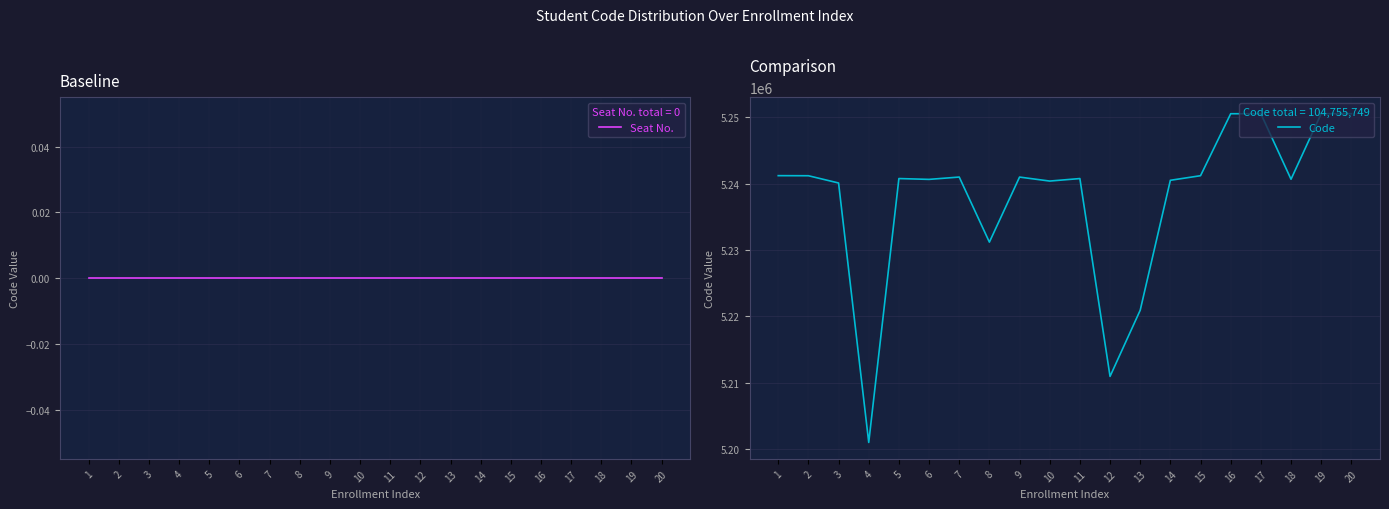

How many lines are shown in the chart?

2